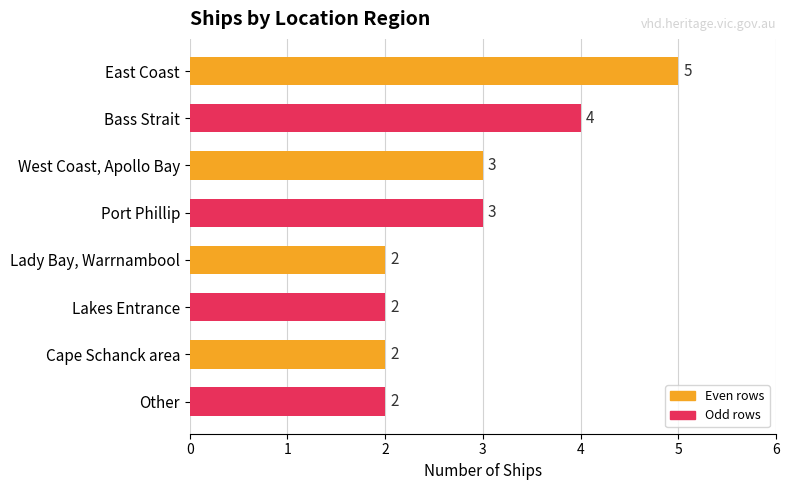

The value at Lakes Entrance is 3. True or false?

False